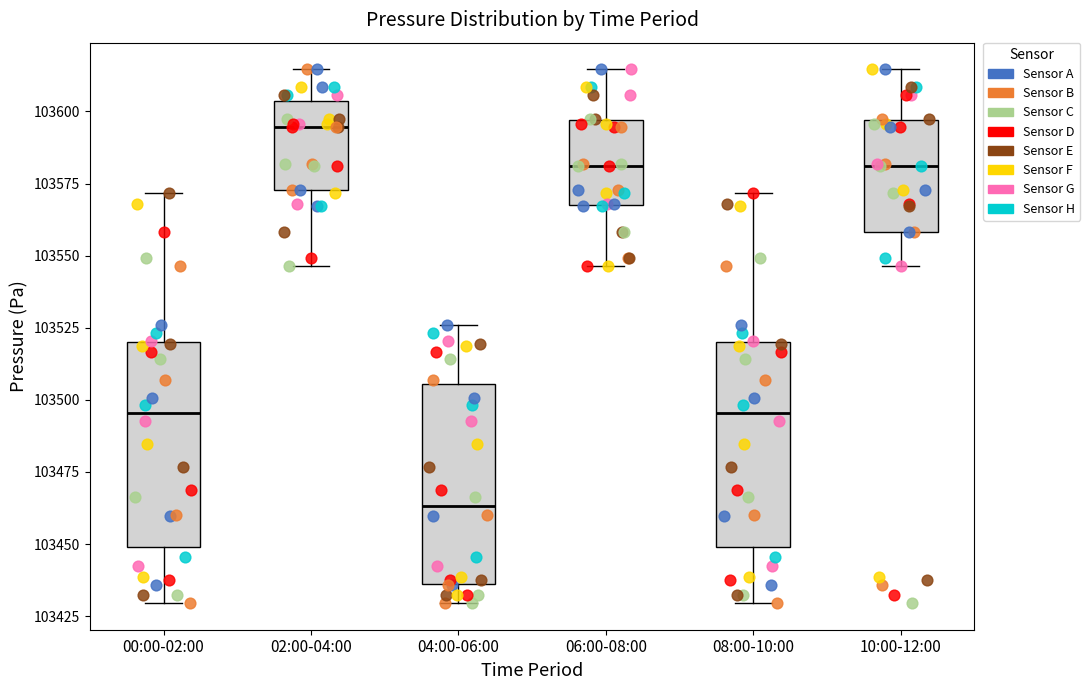

Which box's median line is the highest?

02:00-04:00